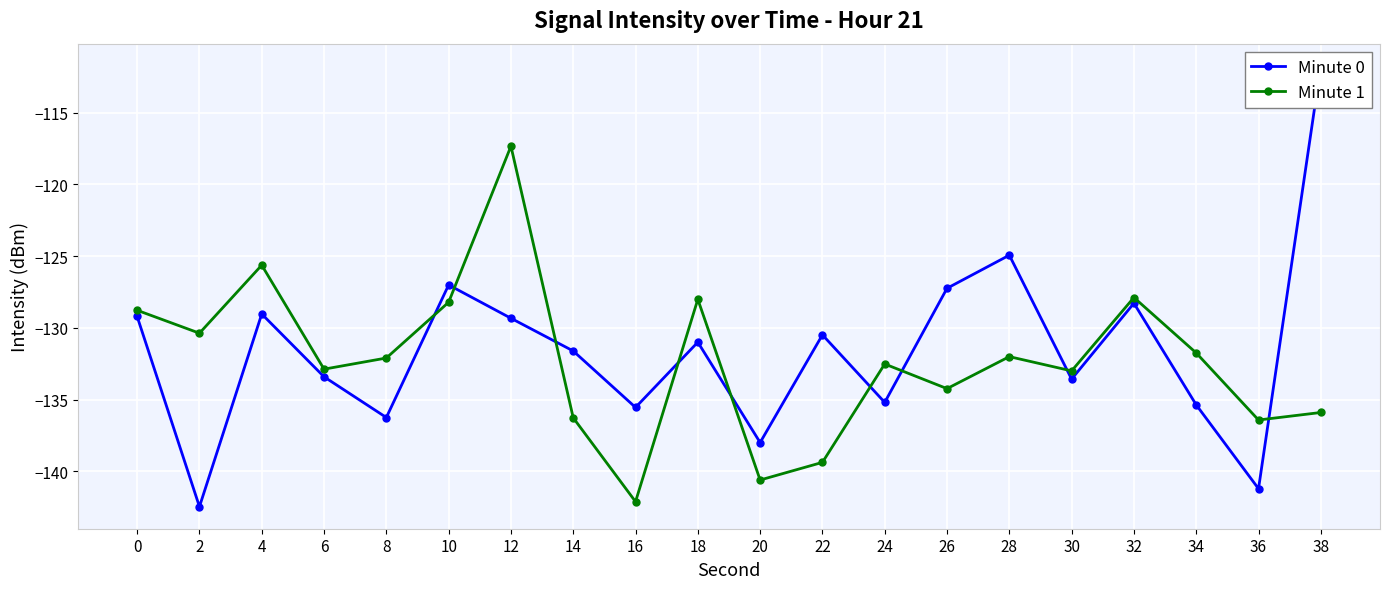

At how many categories does at least one series exceed -129?

9